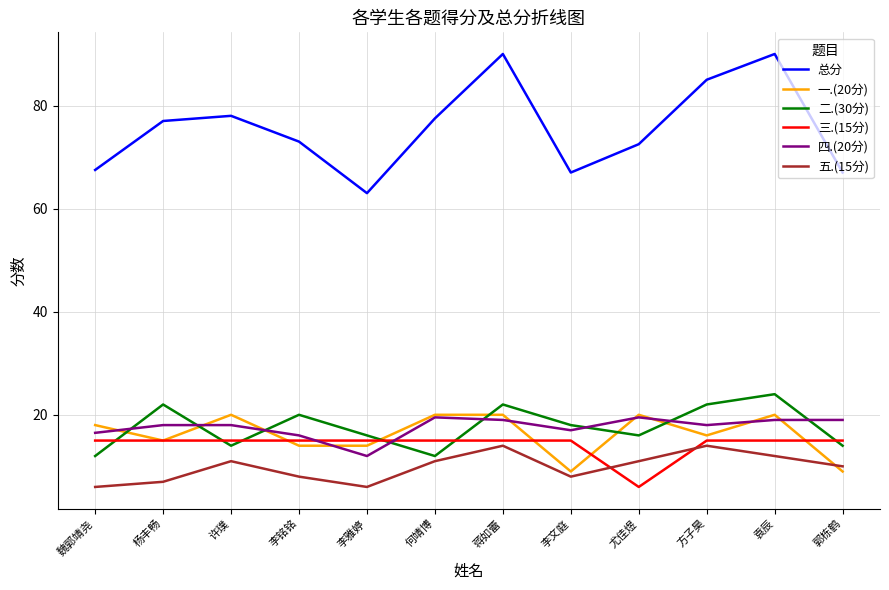

At which category does 总分 reach its first local valley?

李雅婷